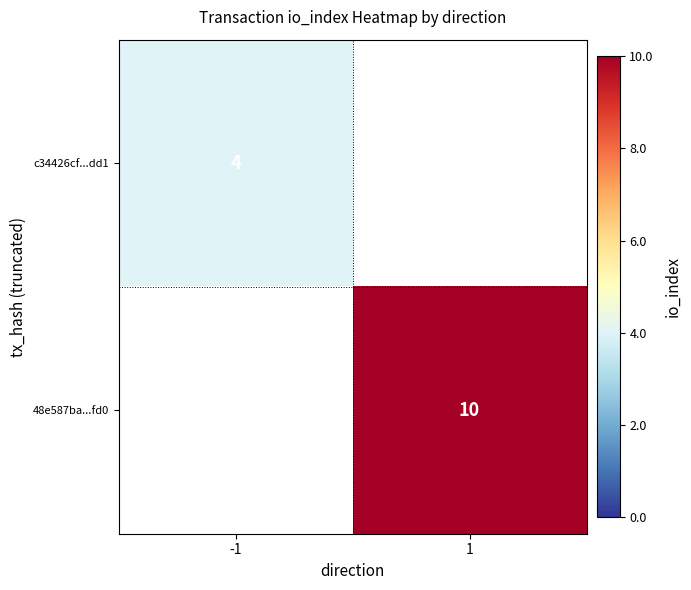

The c34426cf...dd1 series shows 7 at -1. True or false?

False